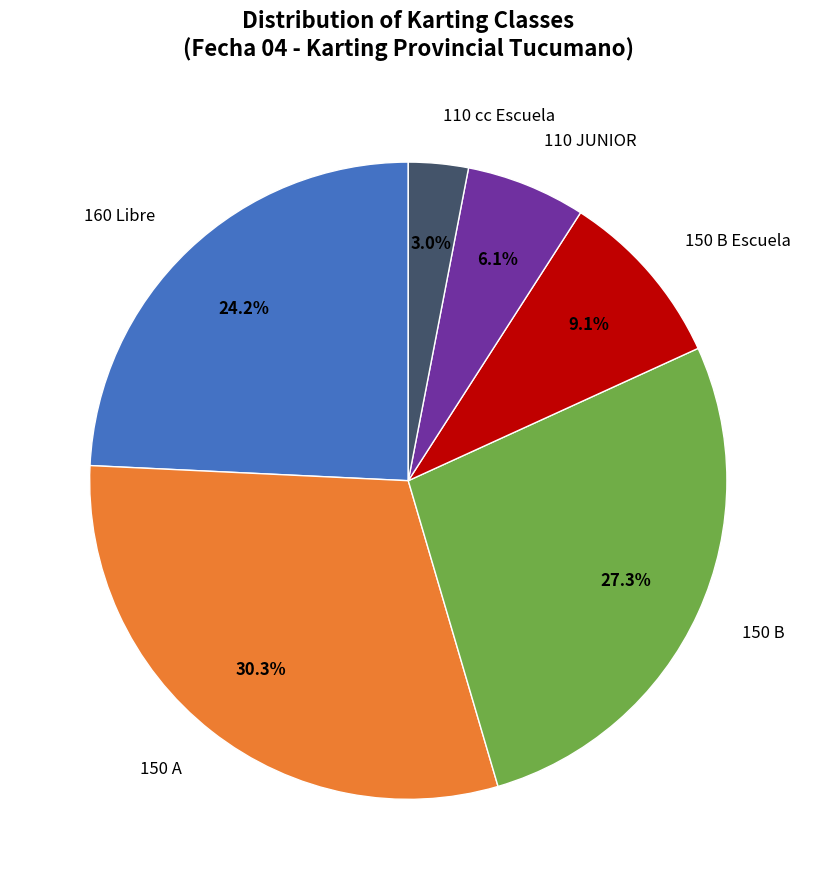

Is there any slice that represents more than half of the pie?

No